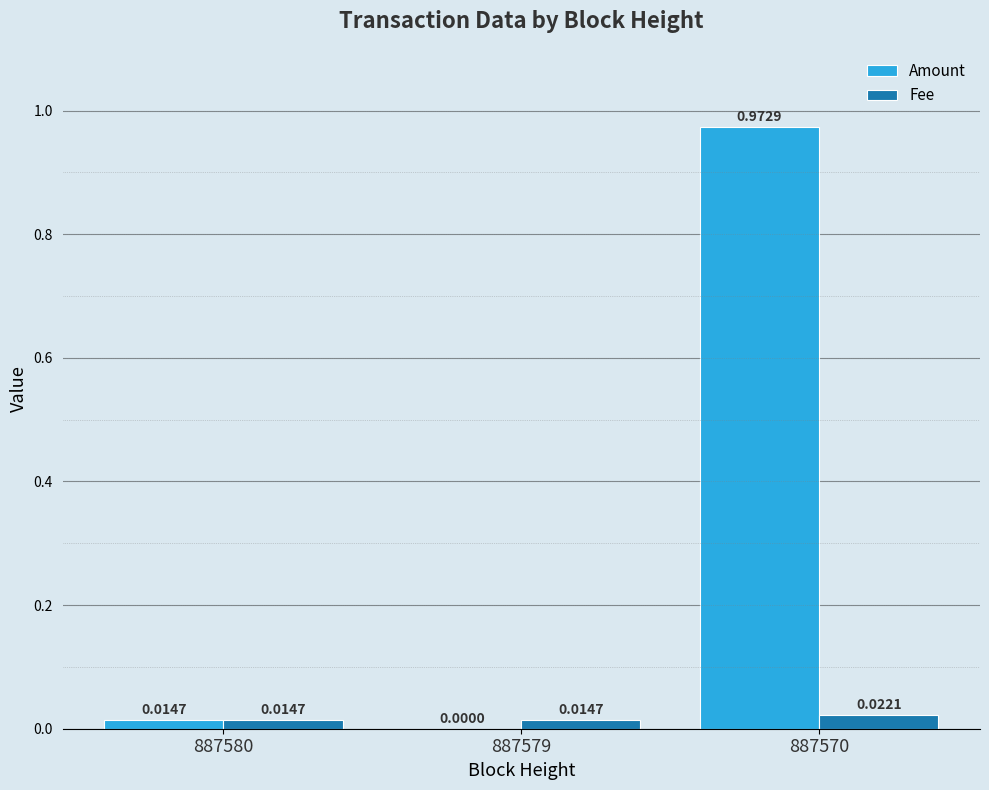

Which series has the largest total across all categories?

Amount